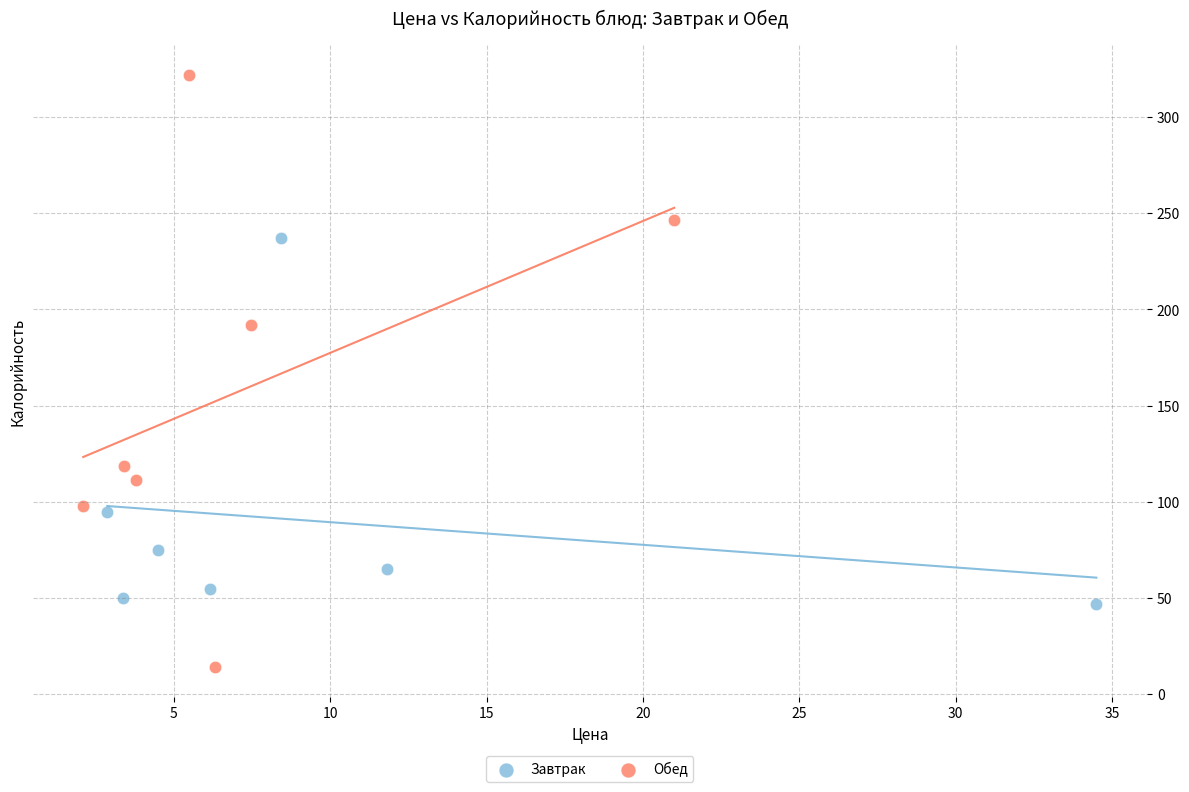

Which series has the widest spread of Y values?

Обед